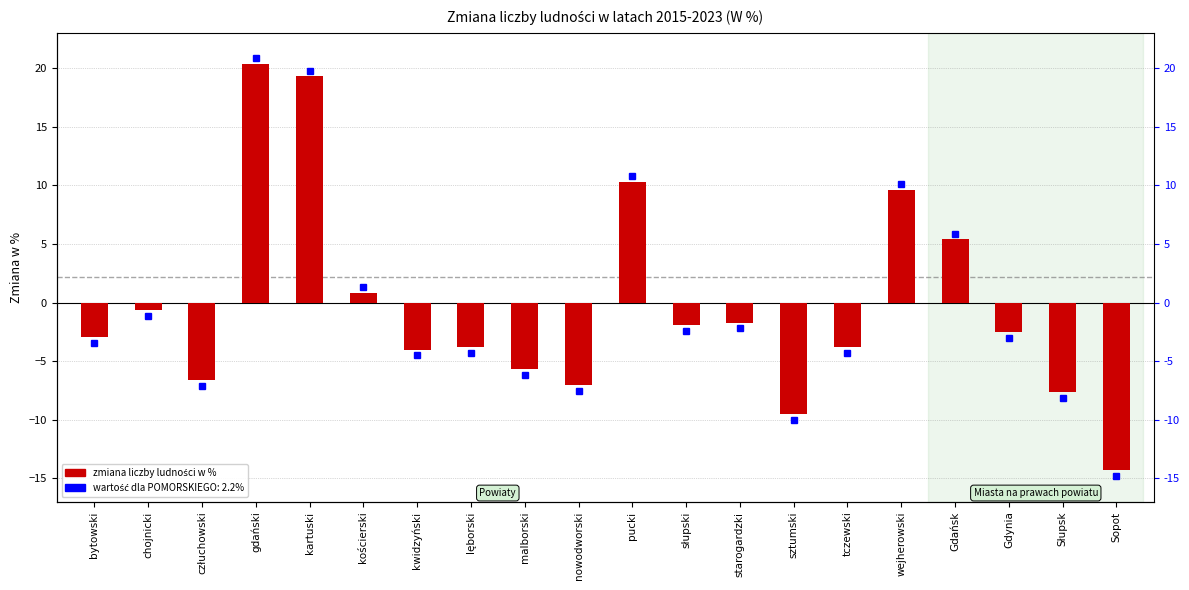

Reading right to left, transcribe all the data shown in this chart.

-14.3	-7.6	-2.5	5.4	9.6	-3.8	-9.5	-1.7	-1.9	10.3	-7.0	-5.7	-3.8	-4.0	0.8	19.3	20.4	-6.6	-0.6	-2.9